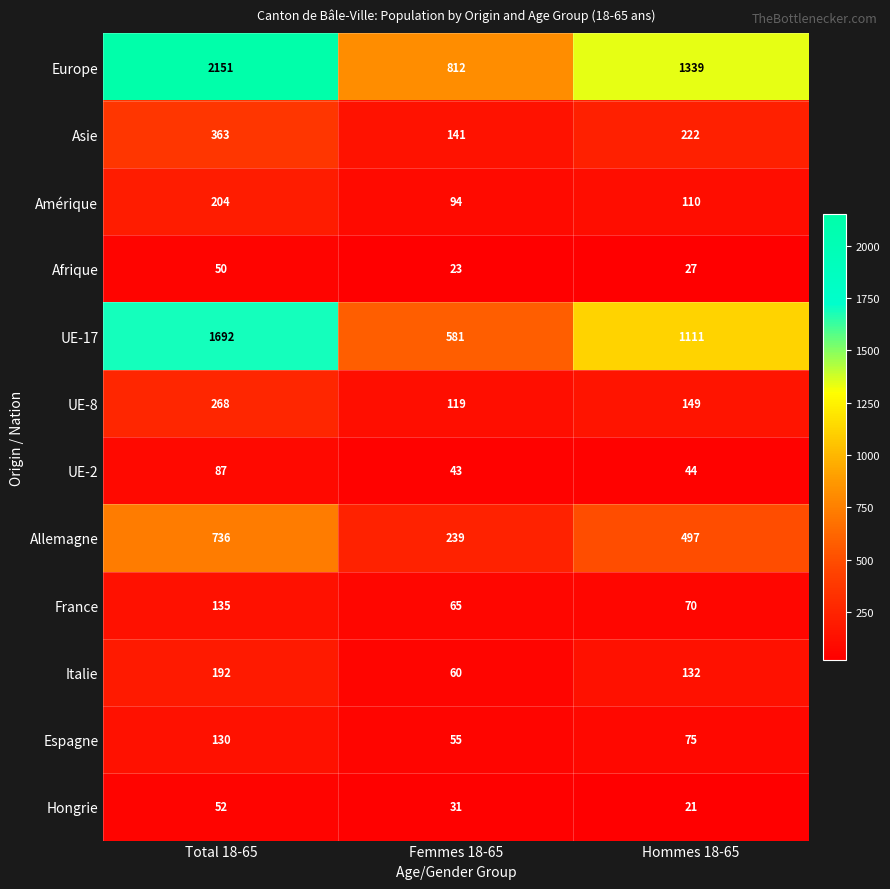

At which category does the chart reach its minimum across all series?

Hommes 18-65